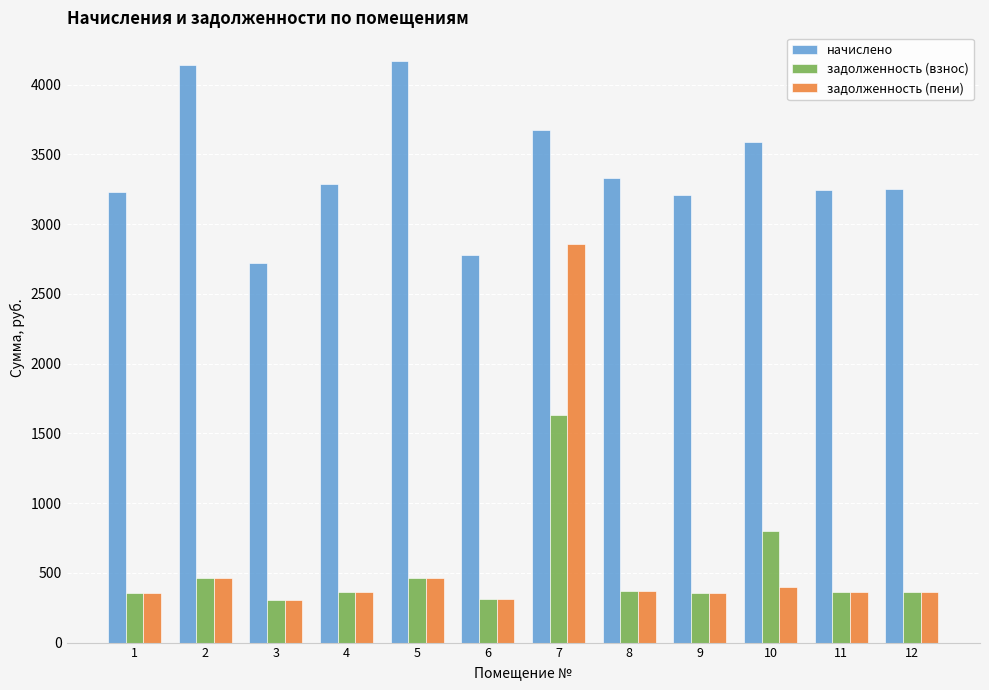

What is the difference between the highest and lowest values at 2?

3679.5